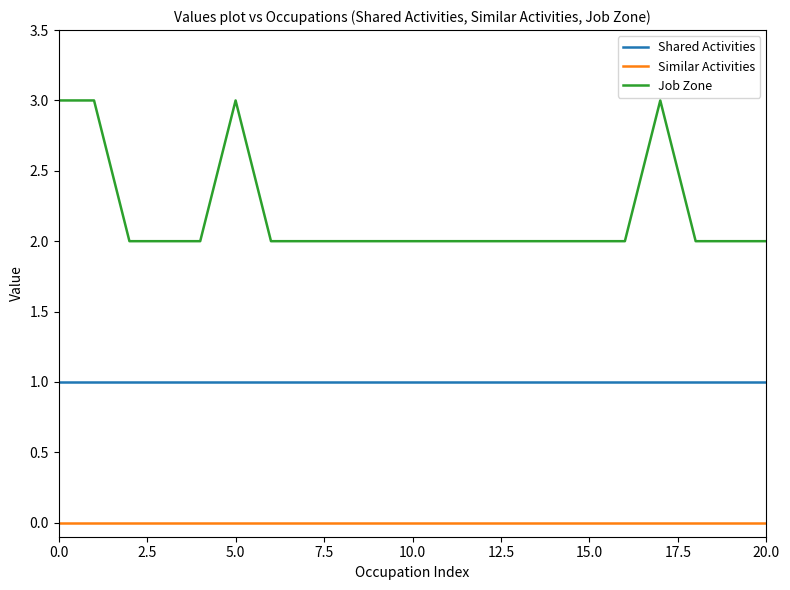

Rank the series by their average value, from lowest to highest.

Similar Activities, Shared Activities, Job Zone